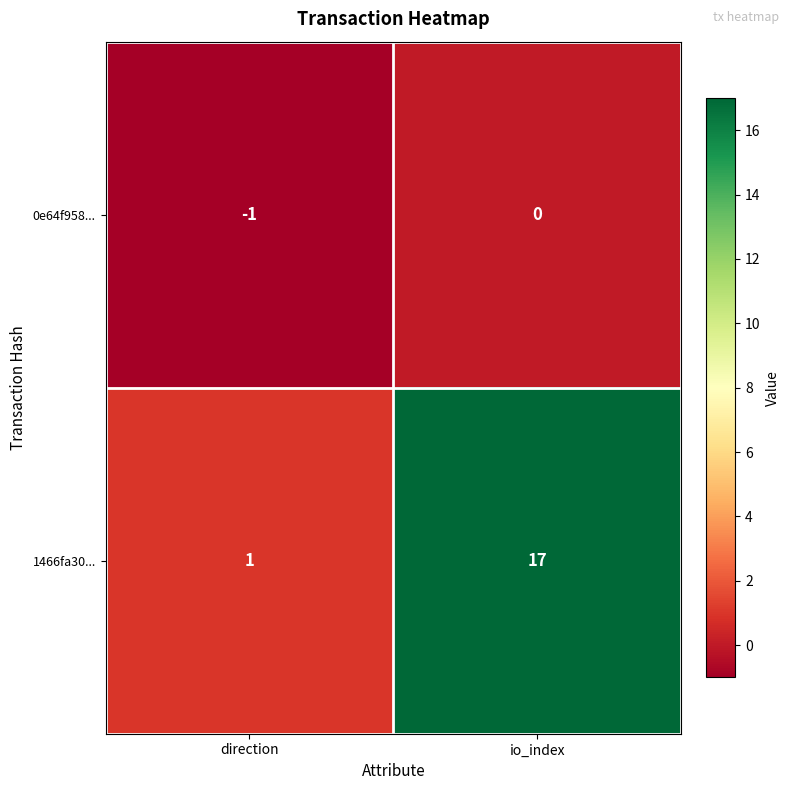

Reading left to right, what are all the values shown in this chart?

0e64f958...: direction=-1	io_index=0
1466fa30...: direction=1	io_index=17